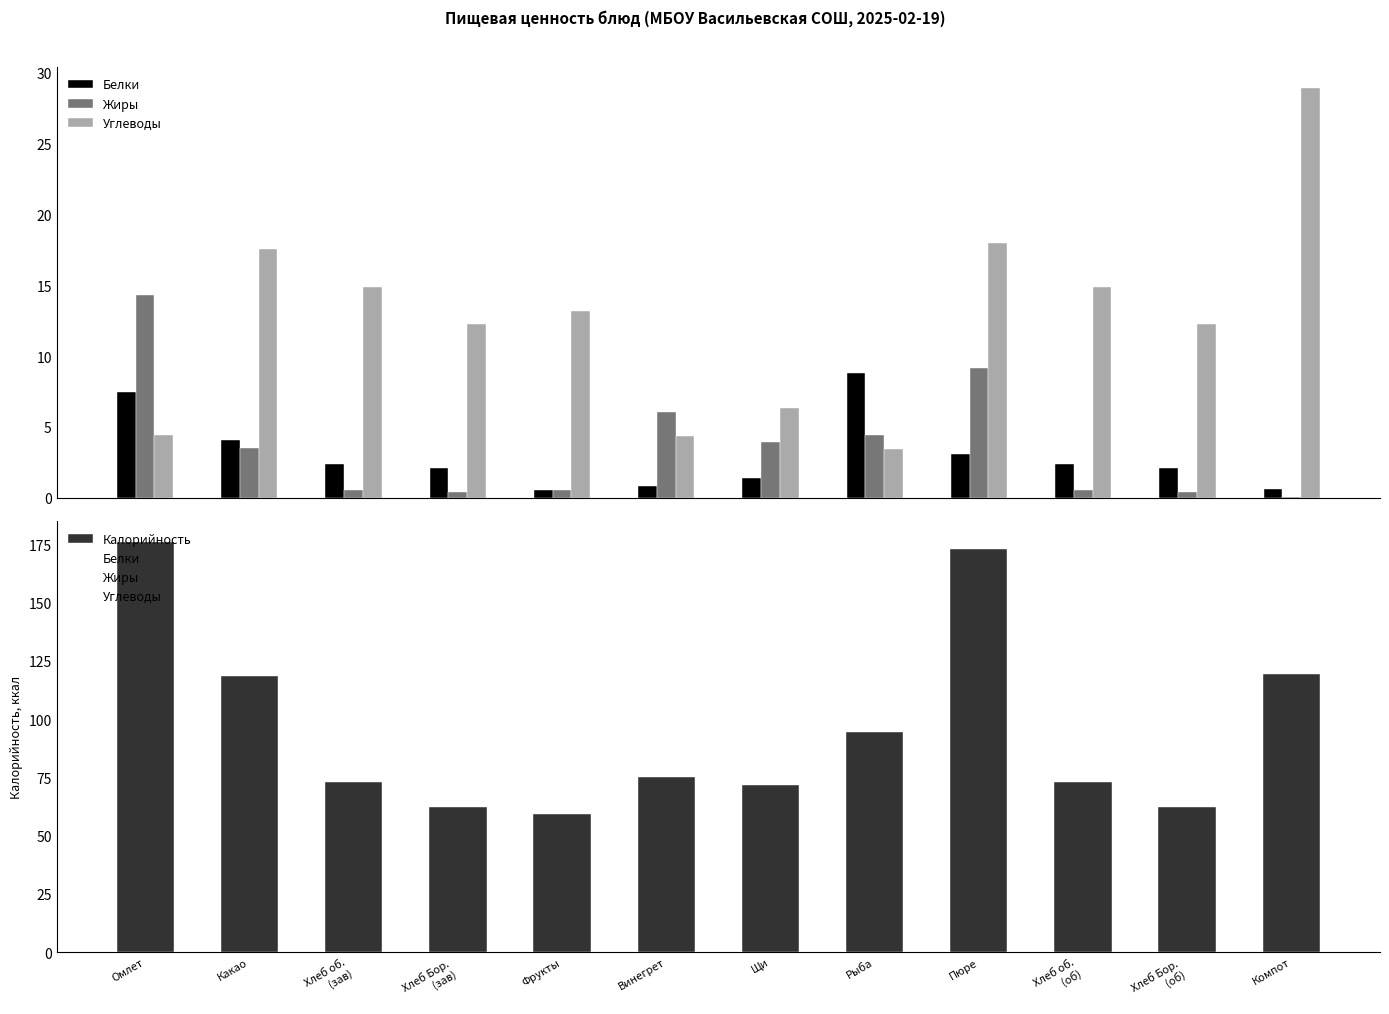

What position from the right is Хлеб об.
(об)?

3